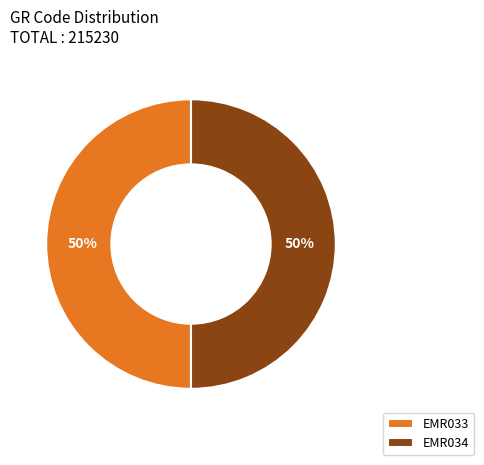

To the nearest percent, what is the average slice percentage?

50%